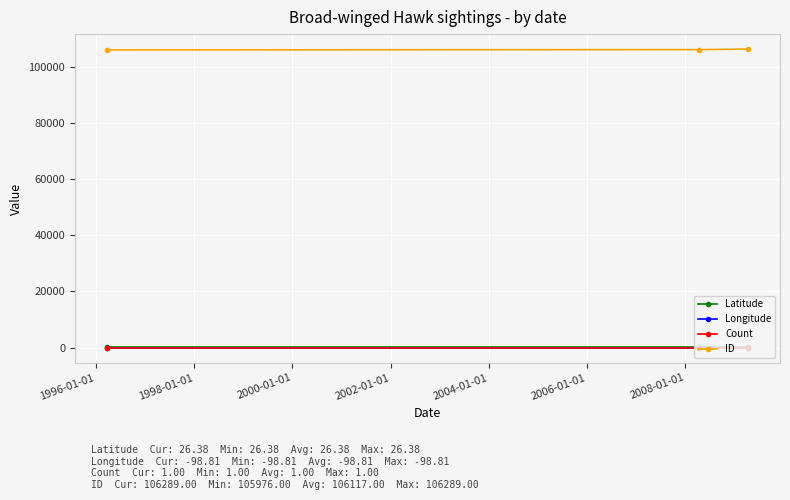

At how many categories does at least one series exceed 77340?

3